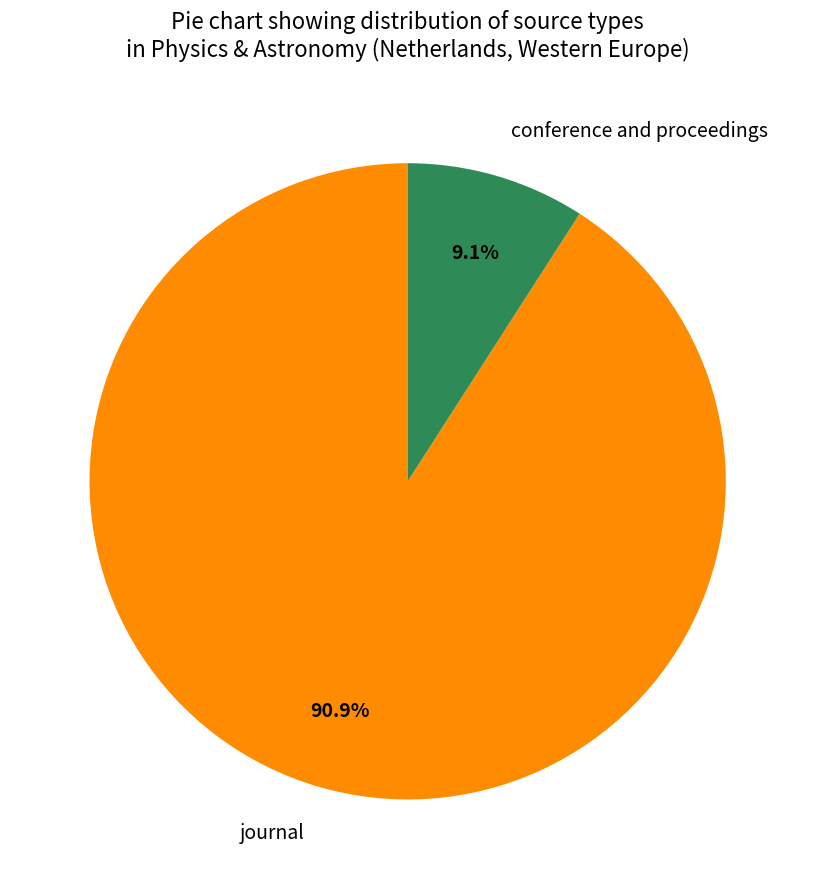

What is the total percentage of conference and proceedings and journal?

100.0%